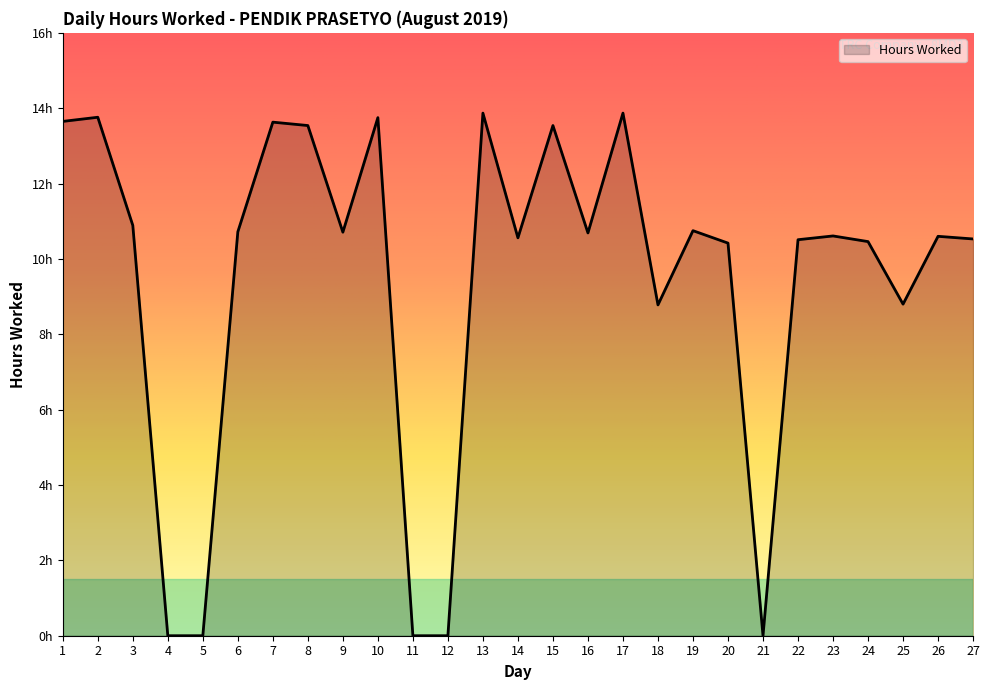

What is the difference between the values at 3 and 14?

0.3